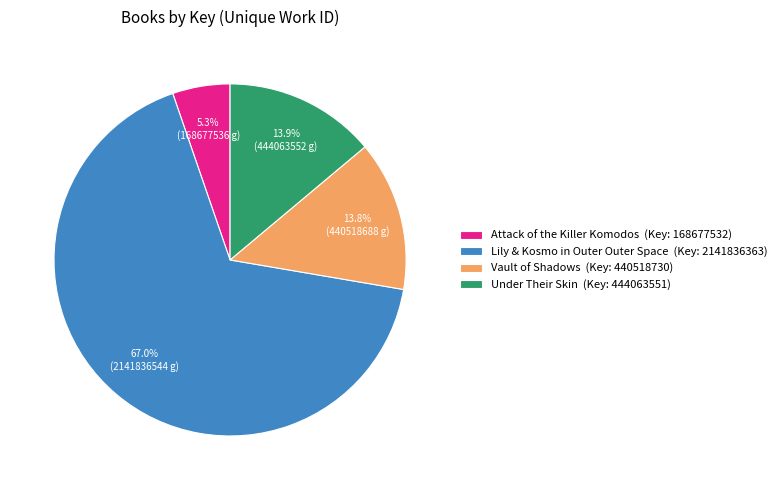

Is there any slice that represents more than half of the pie?

Yes